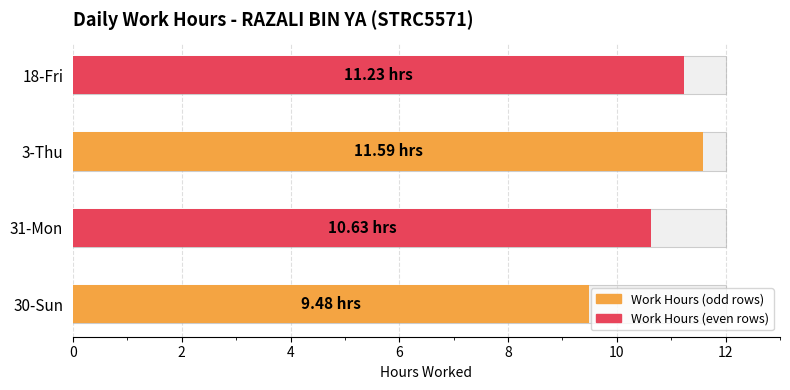

The value at 18-Fri is 4.5. True or false?

False